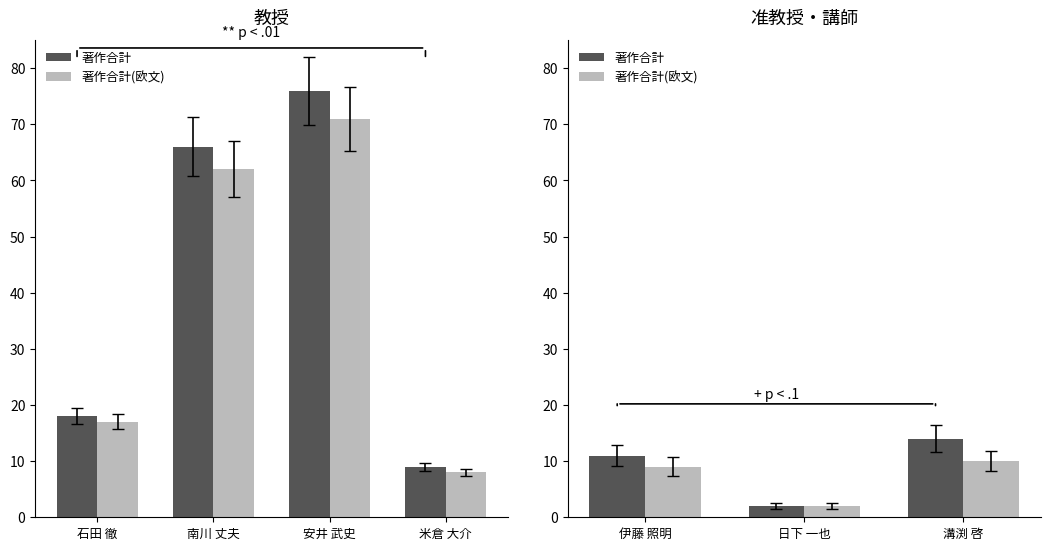

Which series changed the most between 日下 一也 and 溝渕 啓?

著作合計